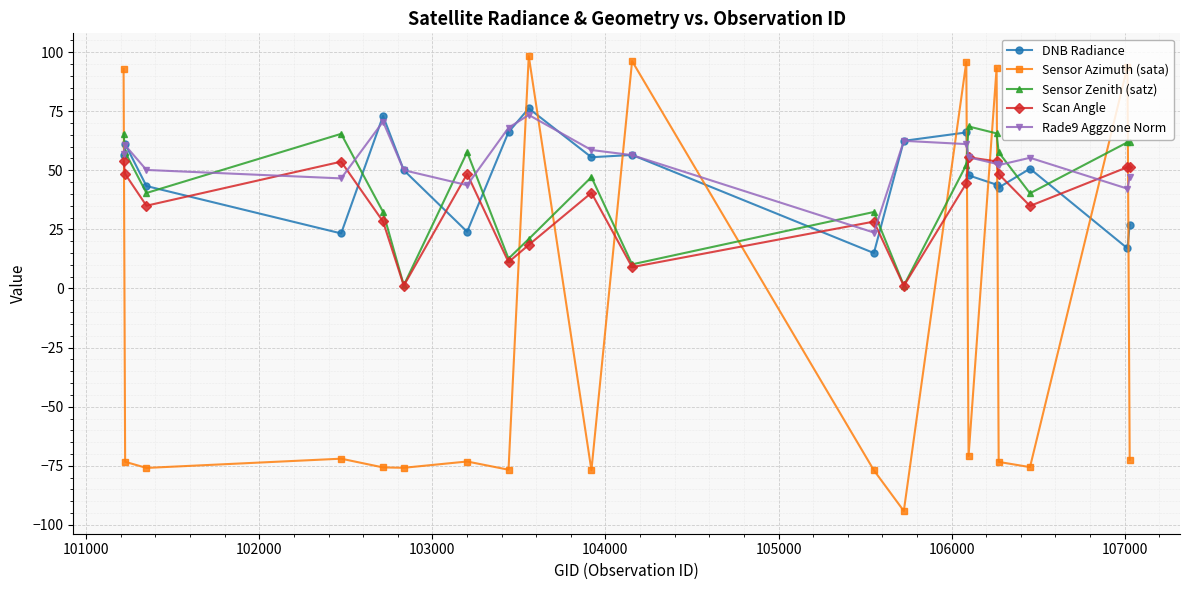

True or false: Scan Angle and Sensor Azimuth (sata) cross at least once.

True